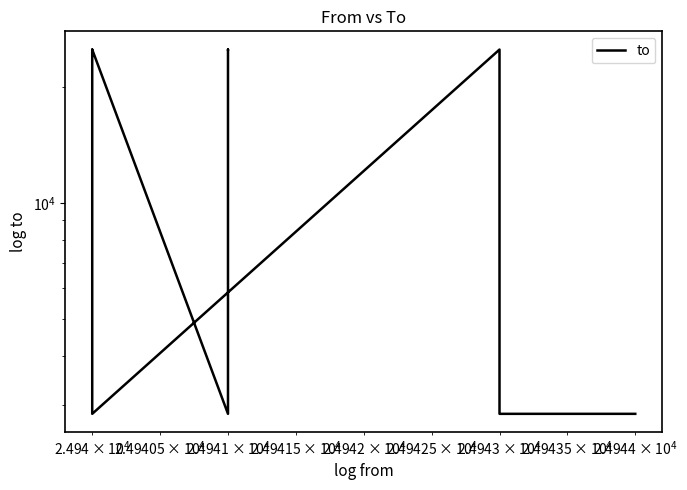

What is the minimum value shown in the chart?

2840